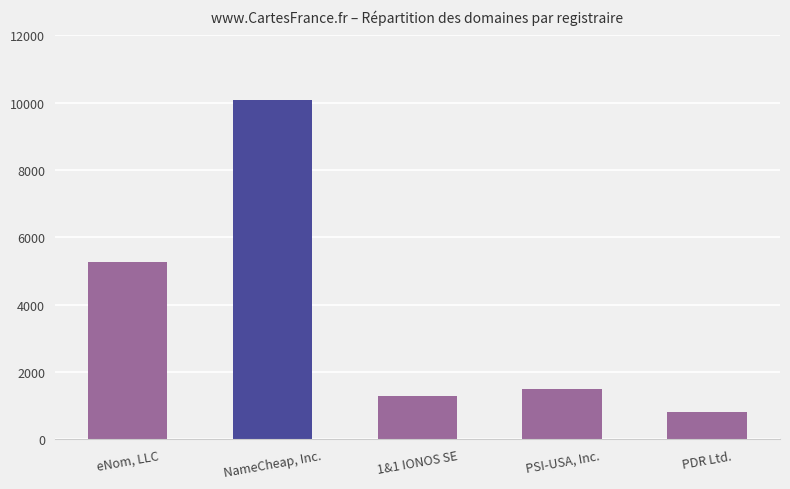

The value at NameCheap, Inc. is 15988. True or false?

False